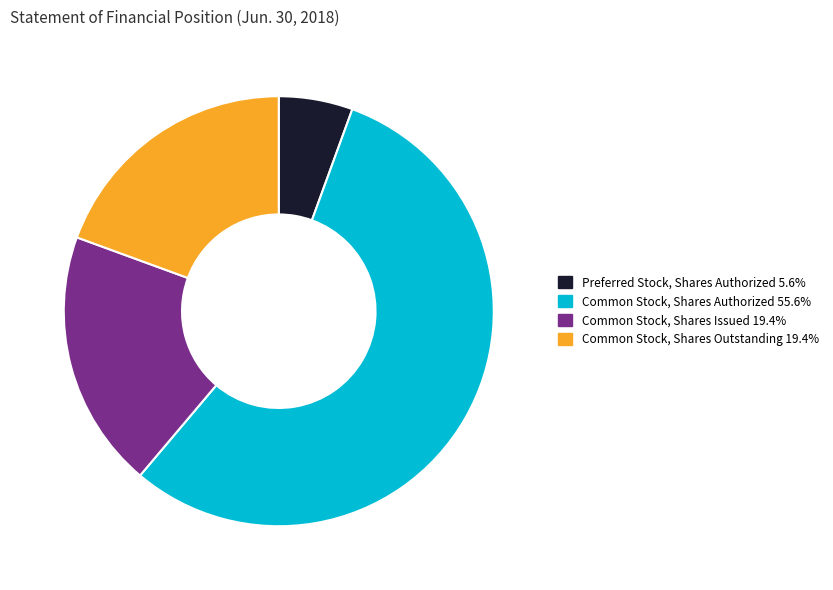

Approximately how many times larger is the value at Common Stock, Shares Authorized 55.6% compared to Common Stock, Shares Outstanding 19.4%?

2.9